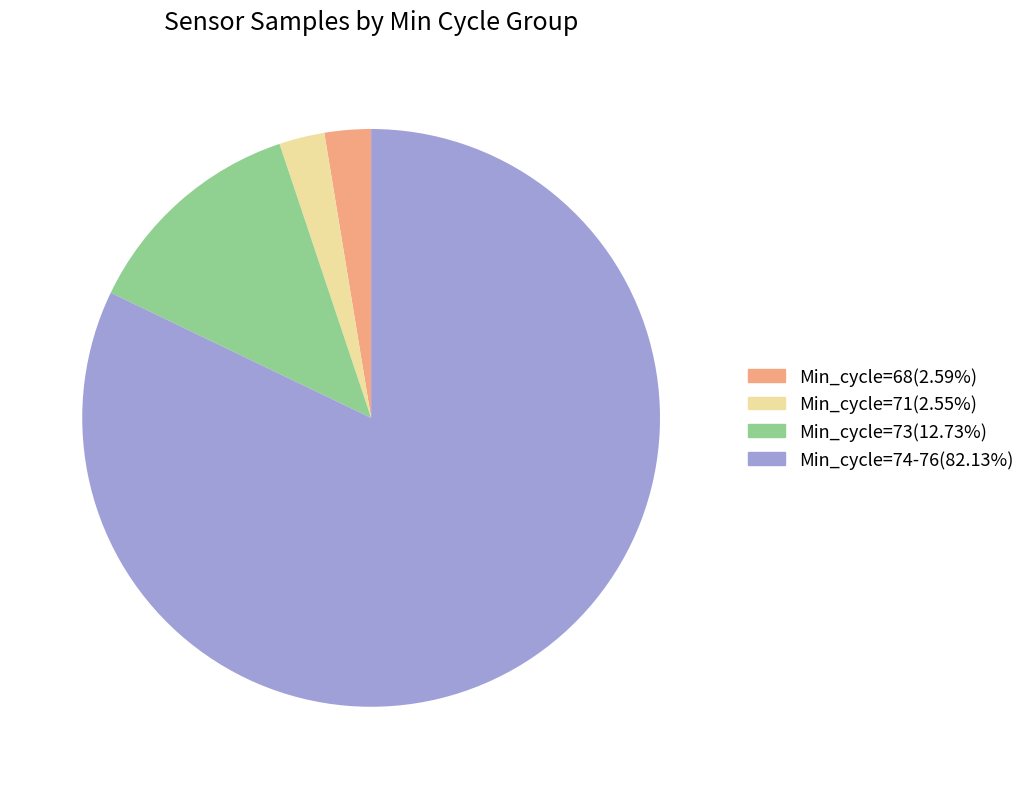

Count the number of slices in the pie.

4